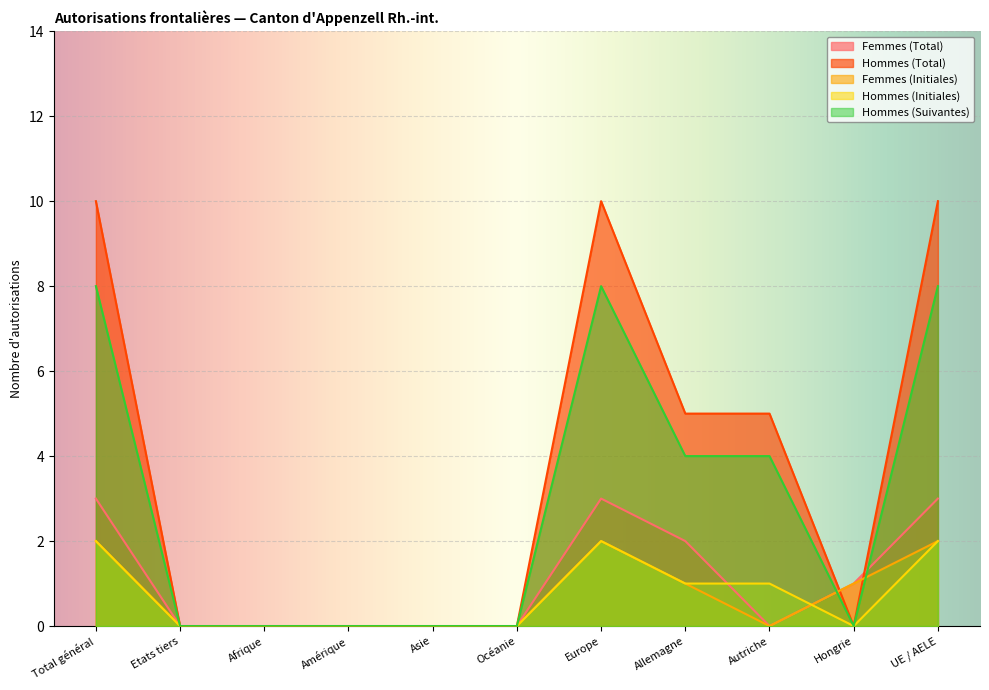

At how many categories does at least one series exceed 4?

5